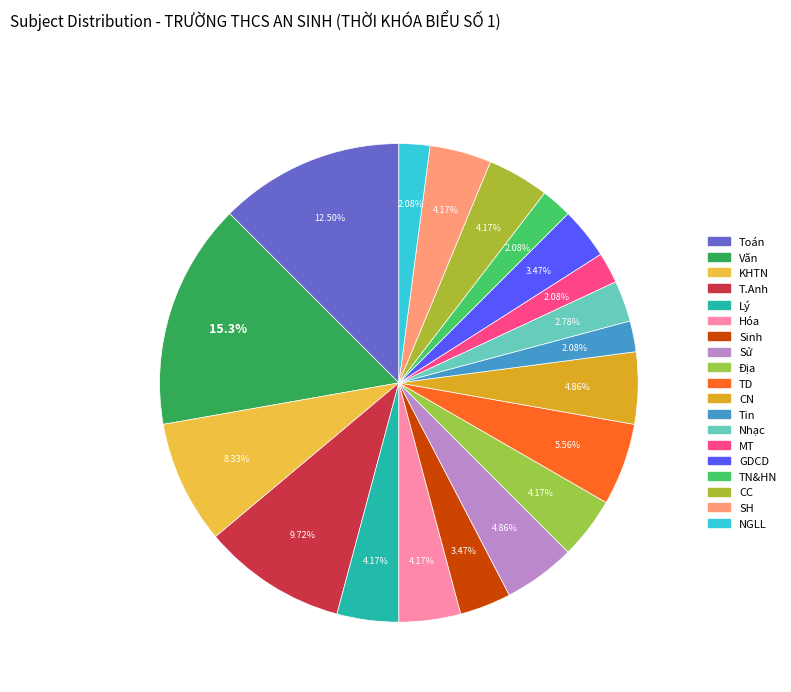

To the nearest percent, what is the average slice percentage?

5%